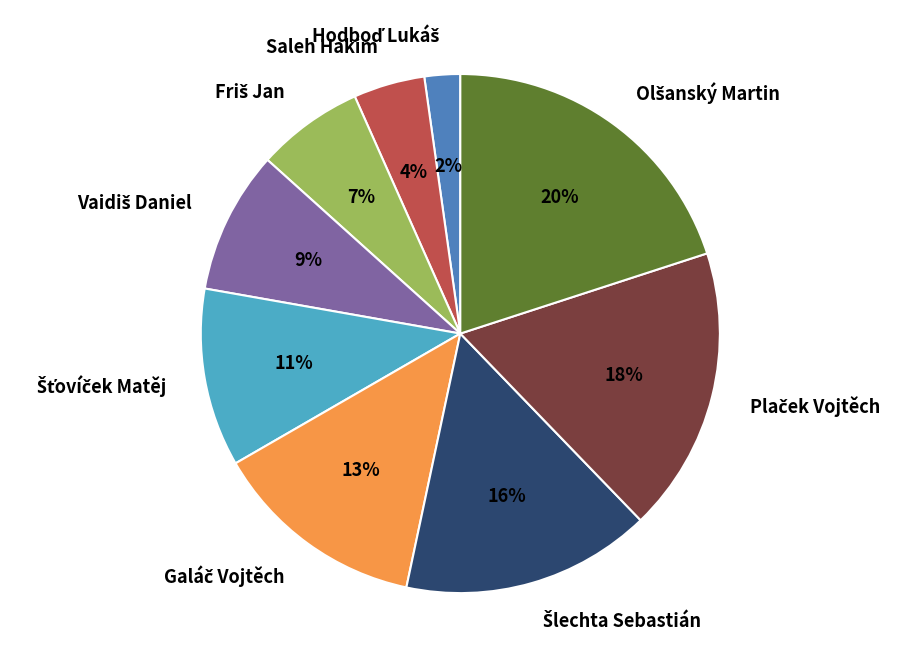

To the nearest percent, what is the difference between the largest and smallest slice percentages?

18%